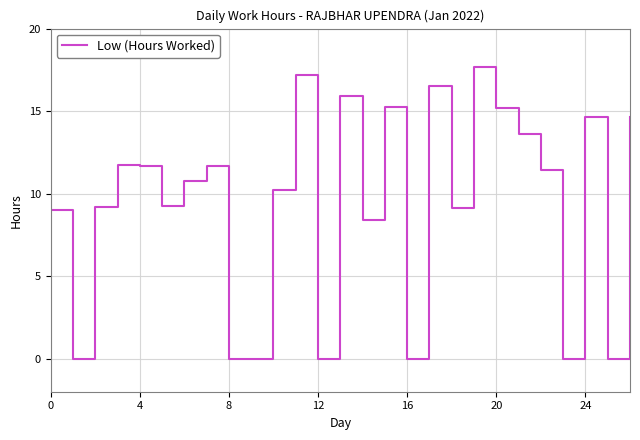

Reading left to right, extract all data points from this chart.

9.0	0.0	9.2	11.7	11.7	9.2	10.7	11.7	0.0	0.0	10.2	17.2	0.0	15.9	8.4	15.2	0.0	16.6	9.2	17.7	15.2	13.6	11.4	0.0	14.6	0.0	14.6